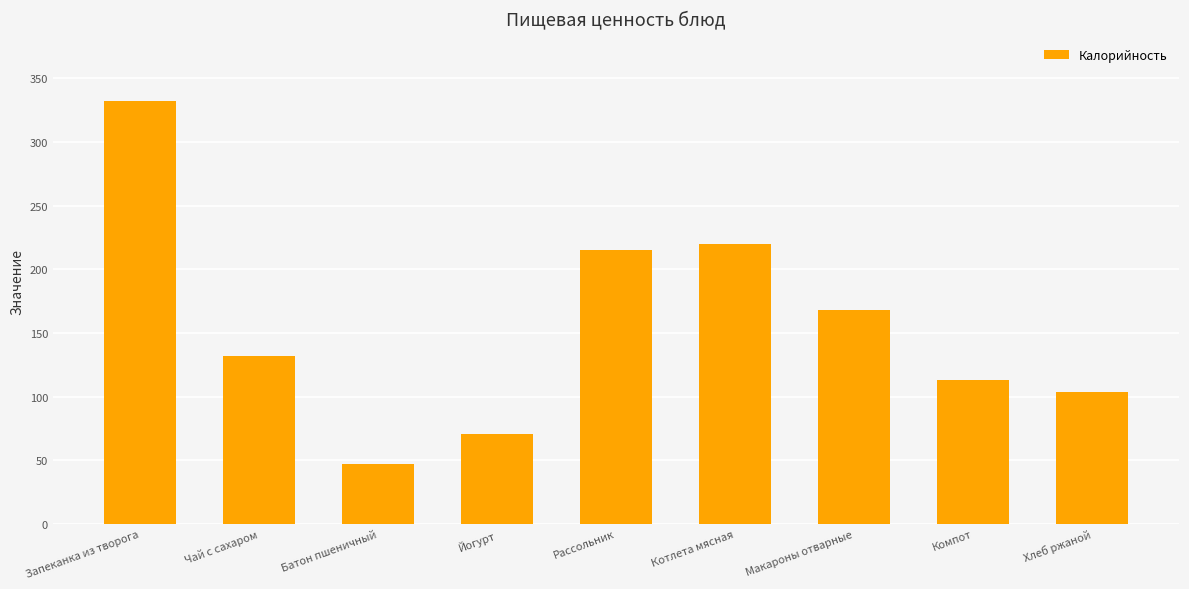

Are the bars grouped side by side (vs. stacked)?

No